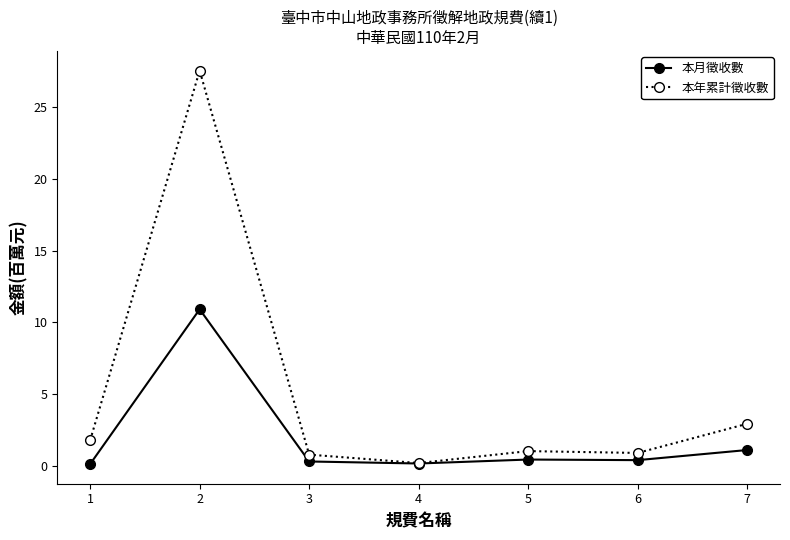

Is the value of 本月徵收數 at 3 greater than the value of 本年累計徵收數 at 2?

No